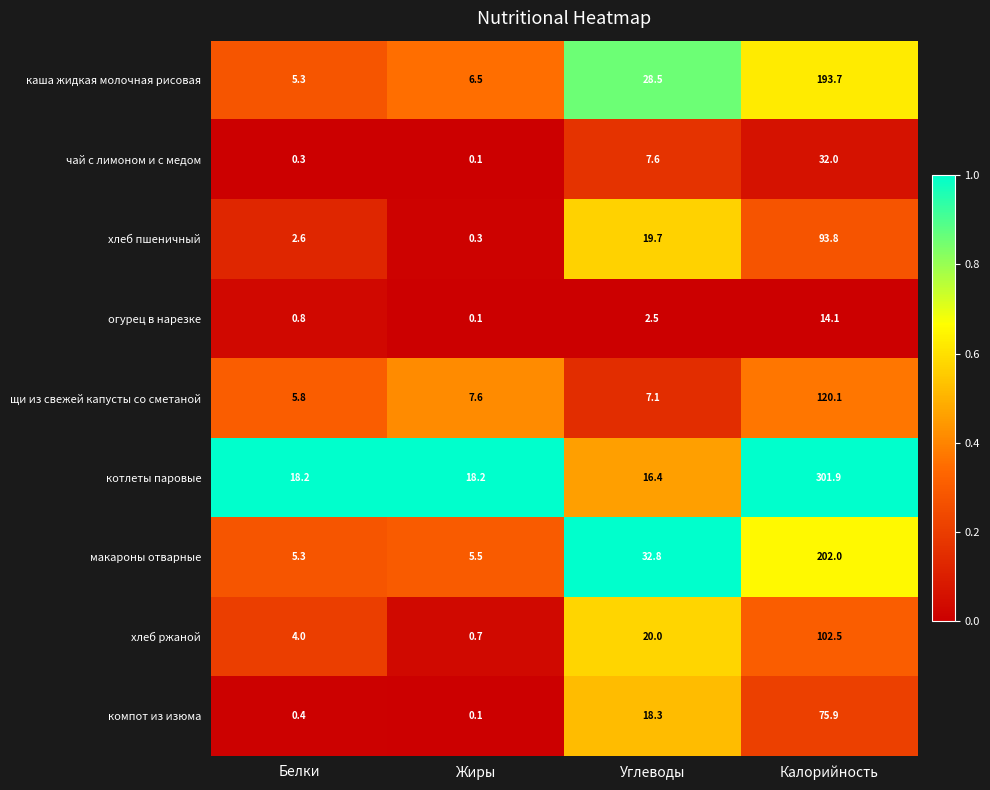

At which label does макароны отварные first exceed 32?

Углеводы